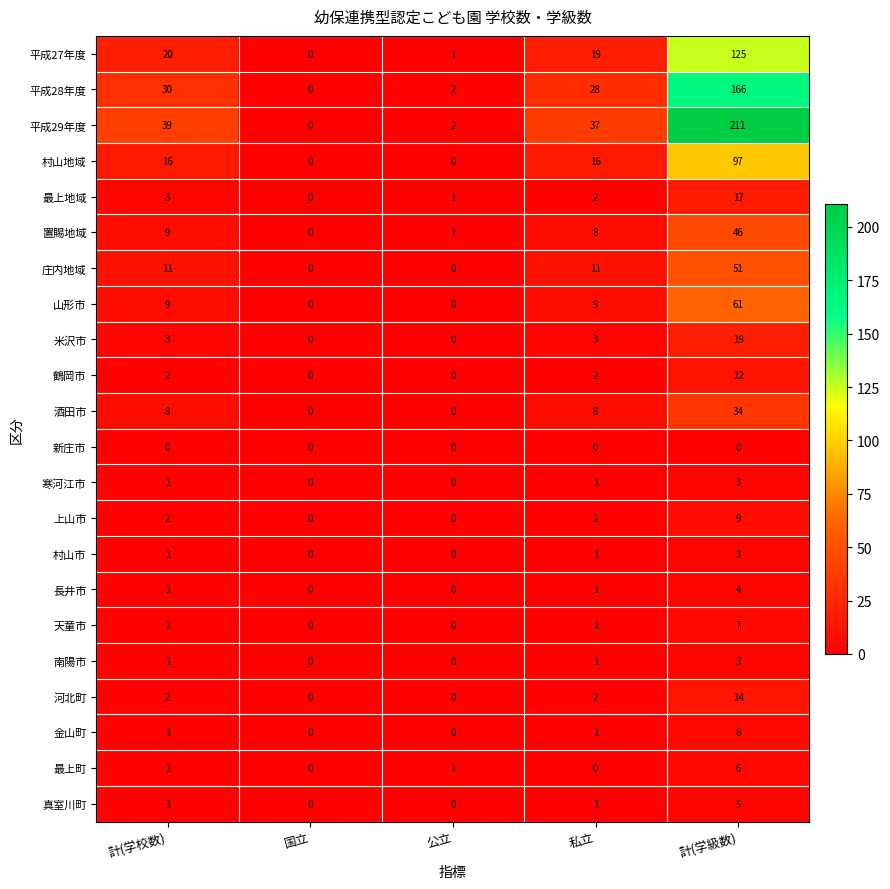

The value of 南陽市 at 公立 is 1. True or false?

False